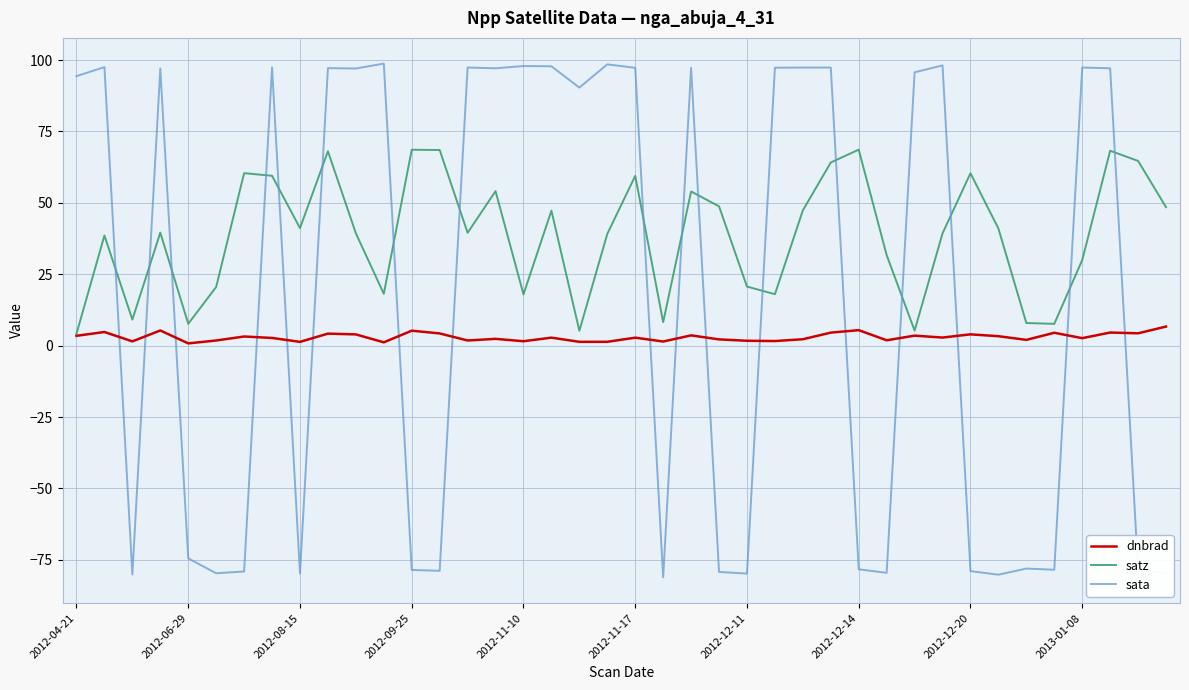

List the series in order of their peak value, highest first.

sata, satz, dnbrad